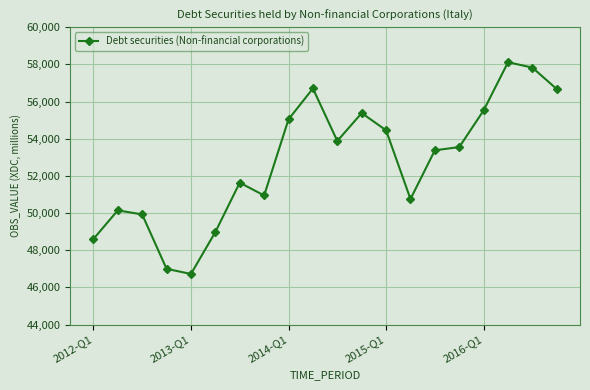

True or false: the data has more than 1 interior local peaks.

True